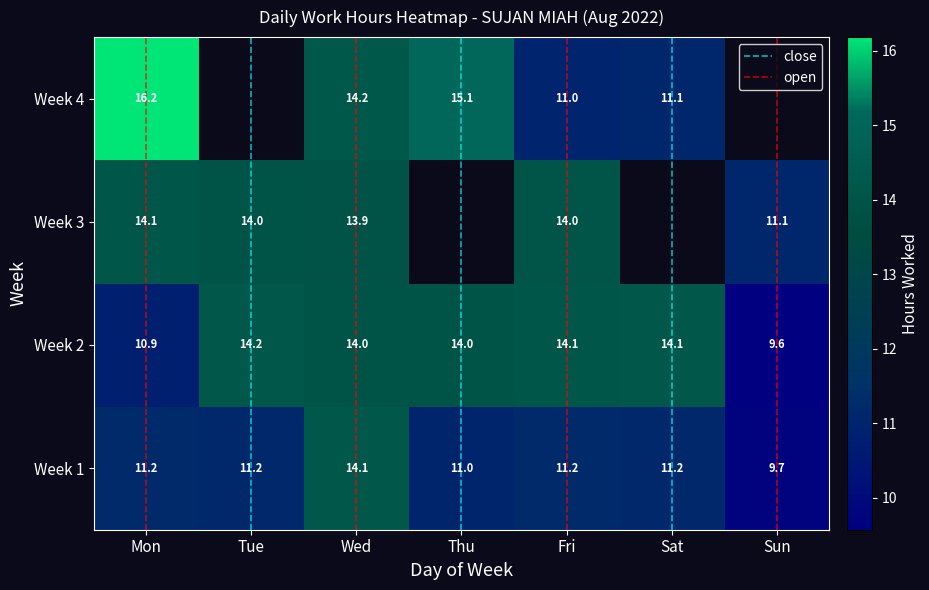

What is the average value of the 1 series?

11.4